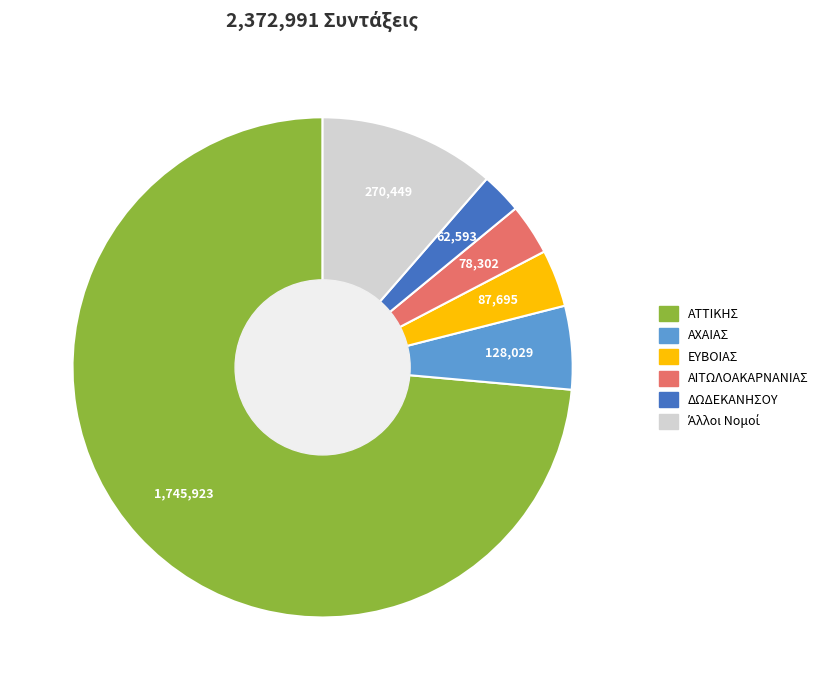

Is there a majority slice in this chart?

Yes